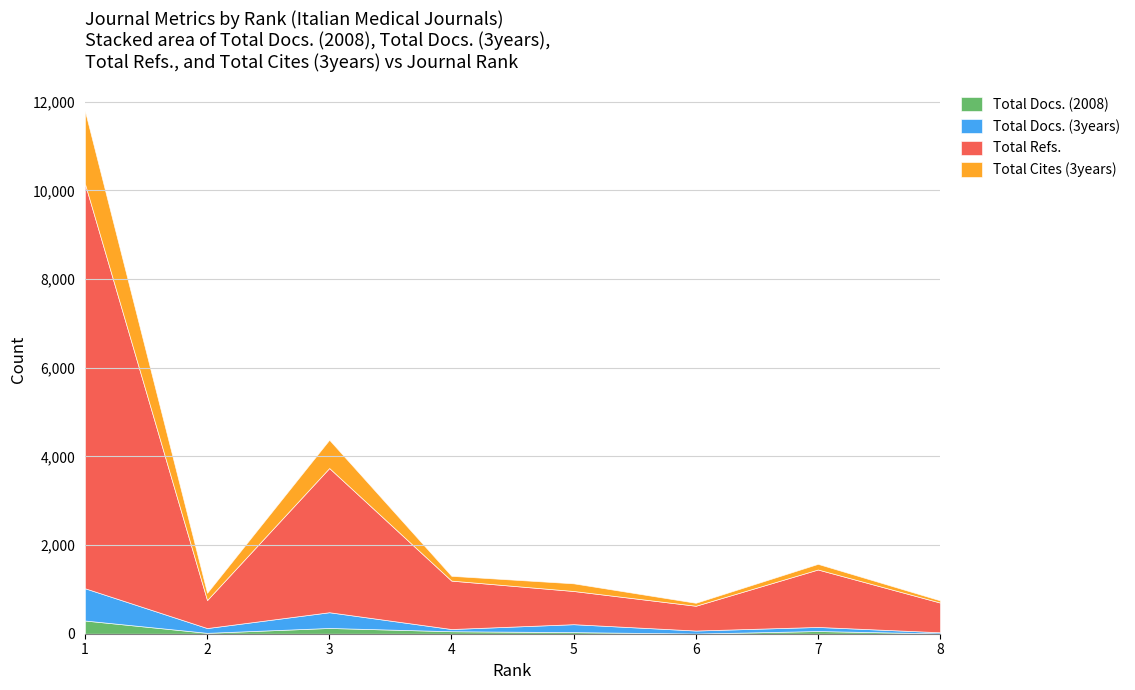

What are all the series names shown in the legend?

Total Docs. (2008), Total Docs. (3years), Total Refs., Total Cites (3years)